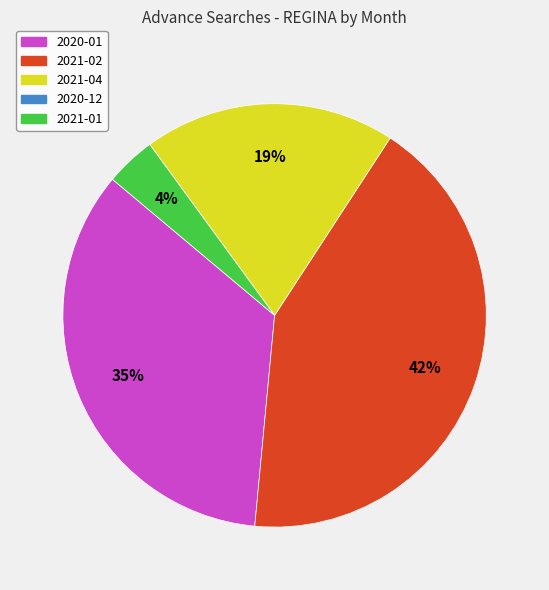

What percentage is the 2020-01 slice, to the nearest percent?

35%